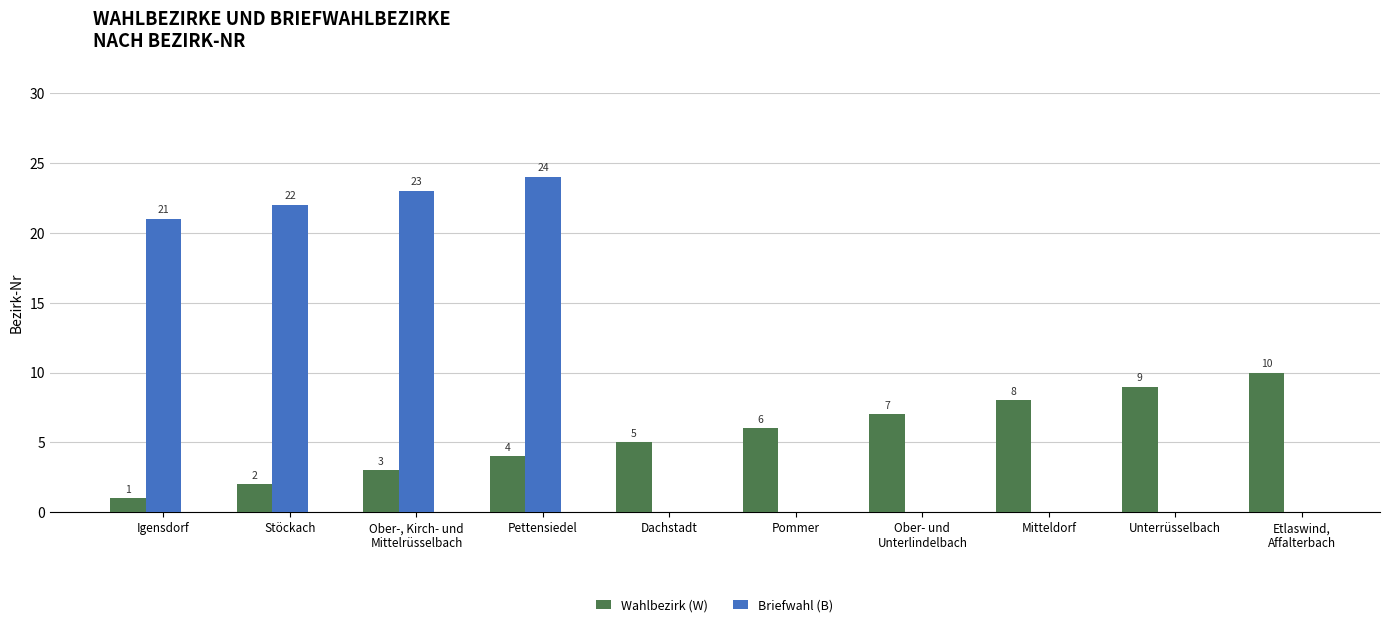

Reading right to left, list all the values displayed in this chart.

Wahlbezirk (W): Etlaswind,
Affalterbach=10	Unterrüsselbach=9	Mitteldorf=8	Ober- und
Unterlindelbach=7	Pommer=6	Dachstadt=5	Pettensiedel=4	Ober-, Kirch- und
Mittelrüsselbach=3	Stöckach=2	Igensdorf=1
Briefwahl (B): Etlaswind,
Affalterbach=0	Unterrüsselbach=0	Mitteldorf=0	Ober- und
Unterlindelbach=0	Pommer=0	Dachstadt=0	Pettensiedel=24	Ober-, Kirch- und
Mittelrüsselbach=23	Stöckach=22	Igensdorf=21